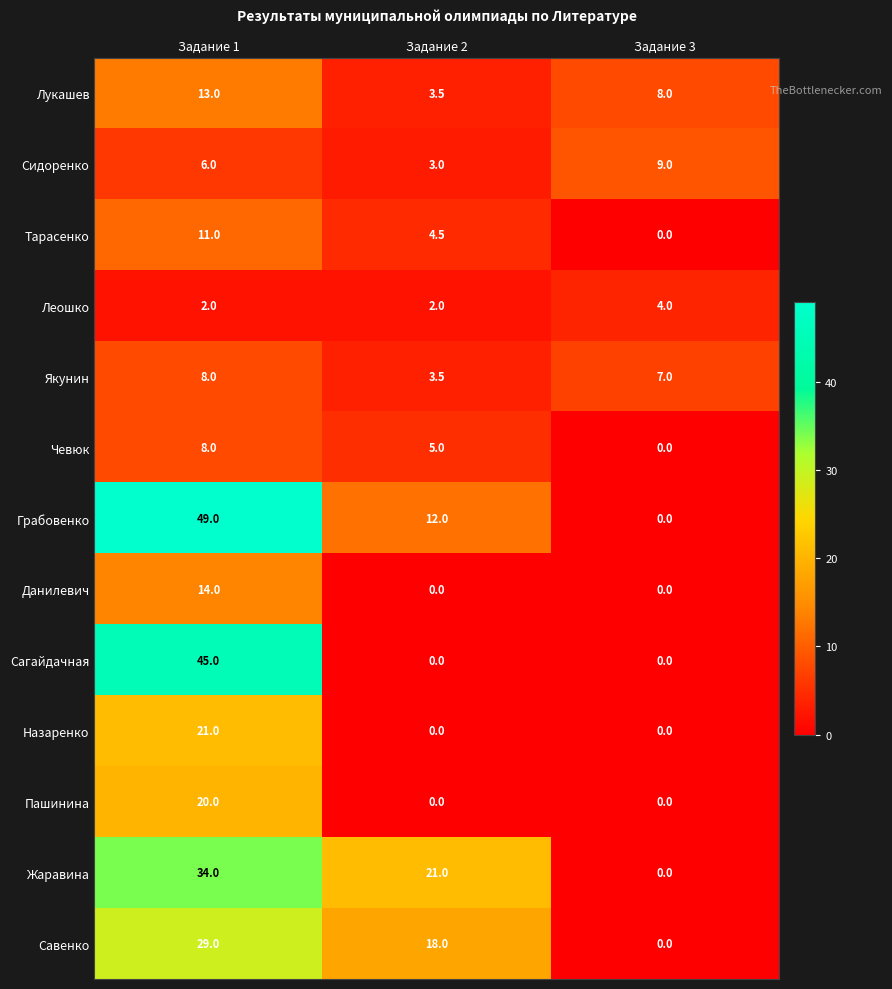

Is the value of Сидоренко at Задание 3 greater than the value of Тарасенко at Задание 3?

Yes